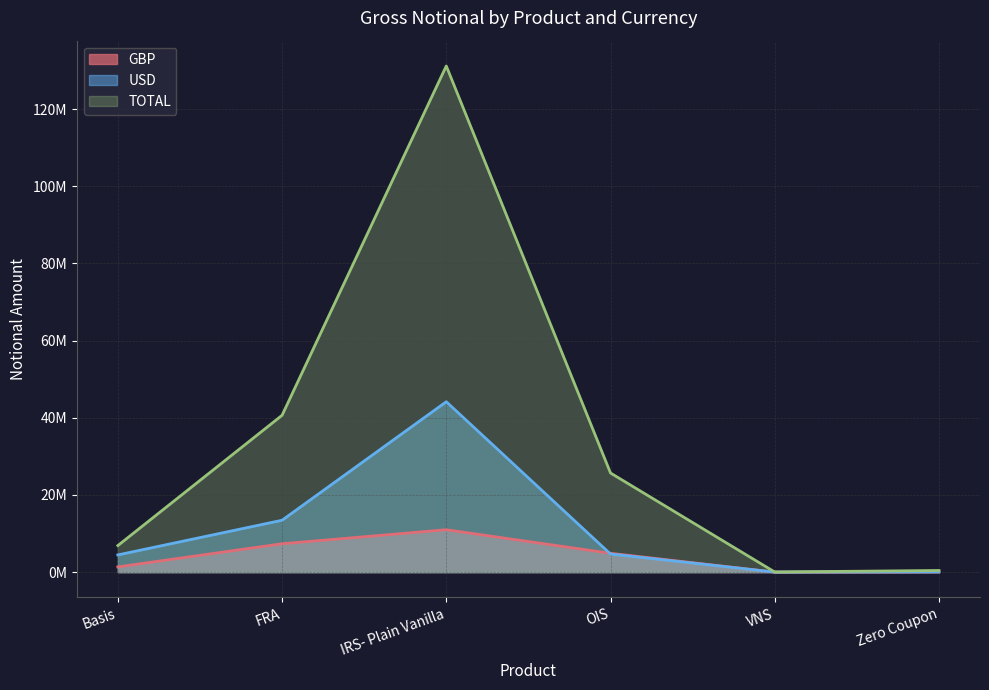

What is the difference between the maximum and minimum values in the USD series?

44137616